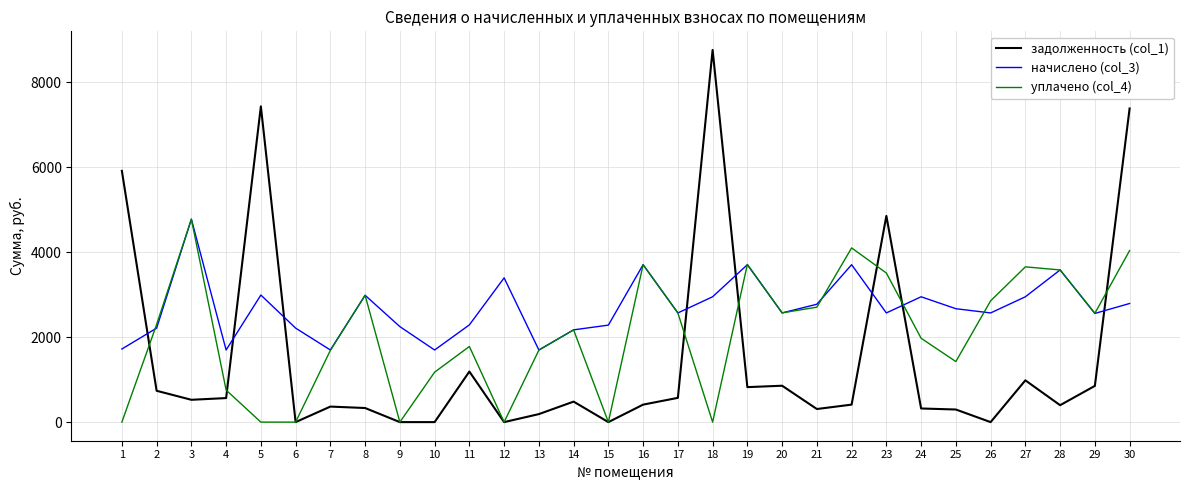

What is the difference between the maximum and second lowest values in the уплачено (col_4) series?

4773.6